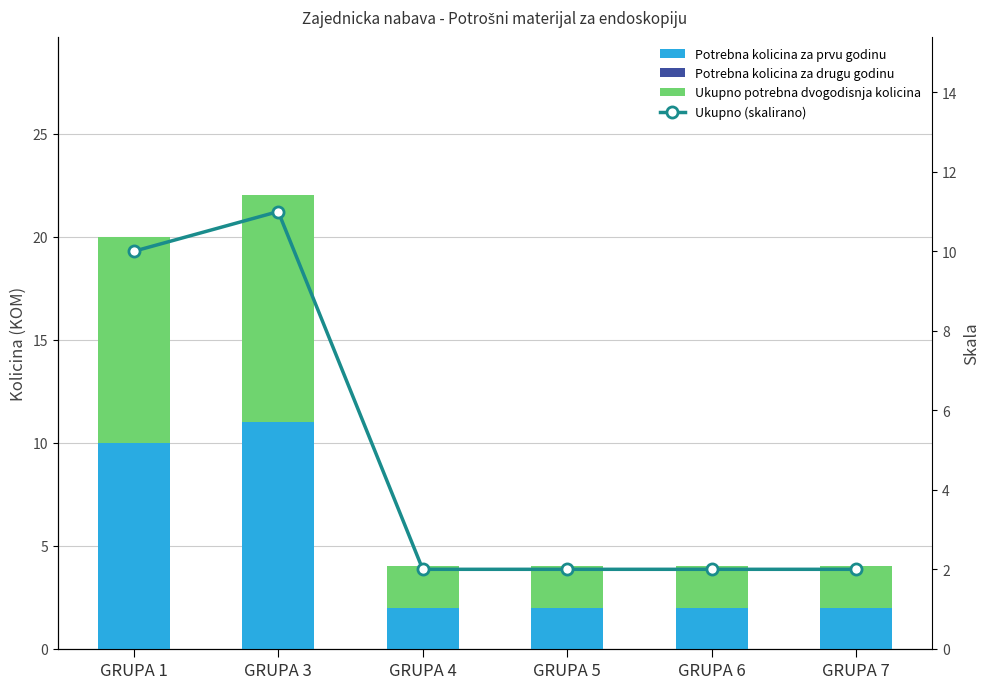

At which category is the sum across all series the highest?

GRUPA 3